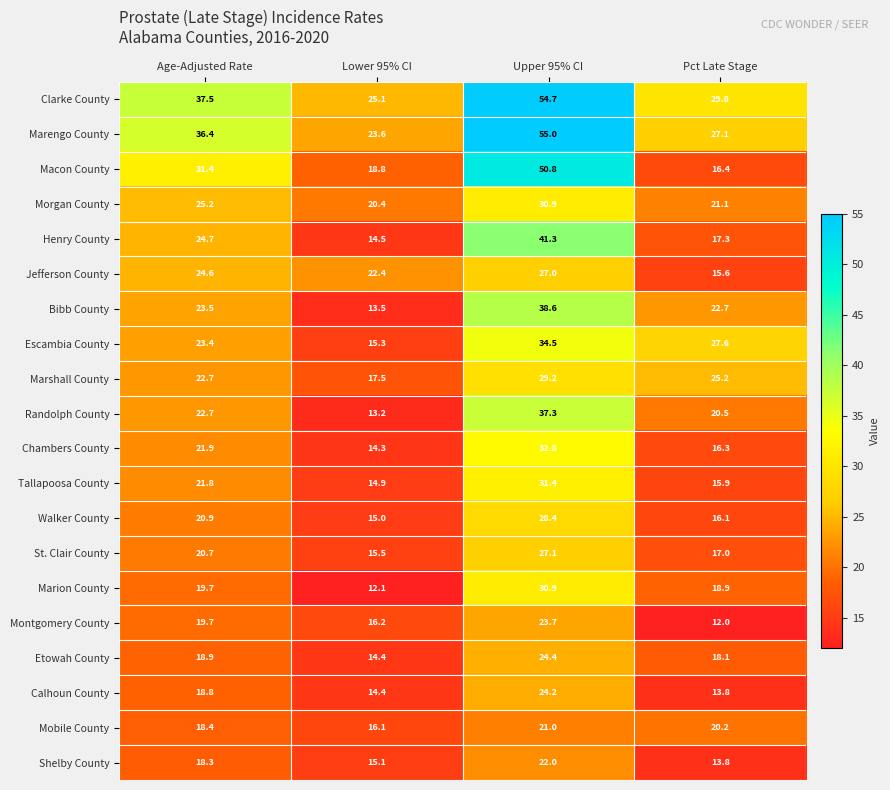

List the labels in order of Morgan County value, largest first.

Upper 95% CI, Age-Adjusted Rate, Pct Late Stage, Lower 95% CI